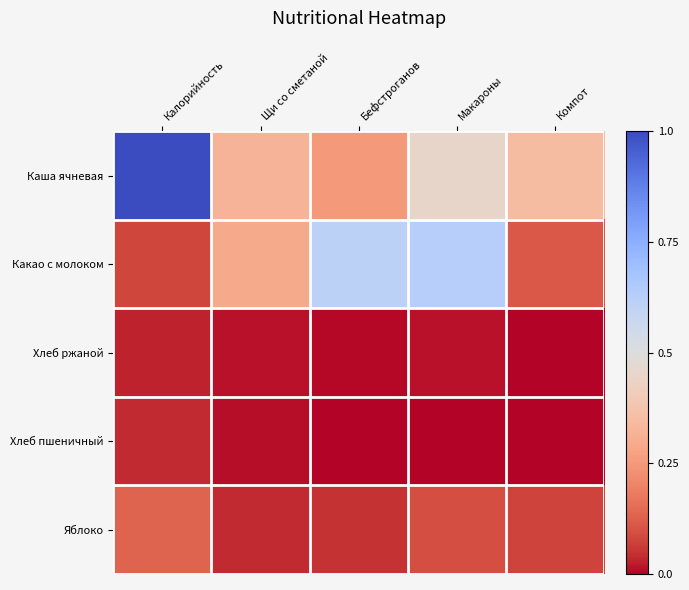

Which has a higher value, Калорийность or Компот?

Калорийность